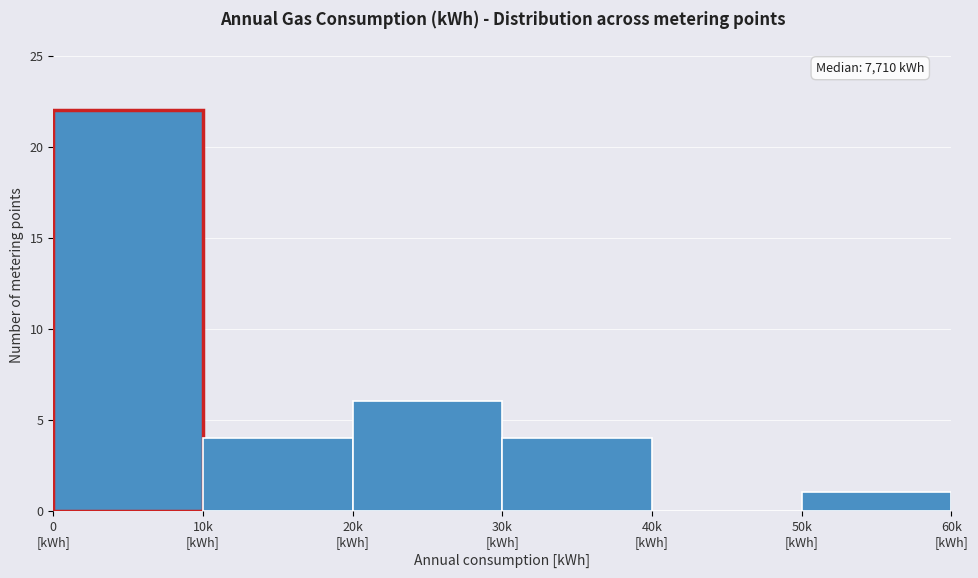

What is the maximum value shown in the chart?

22